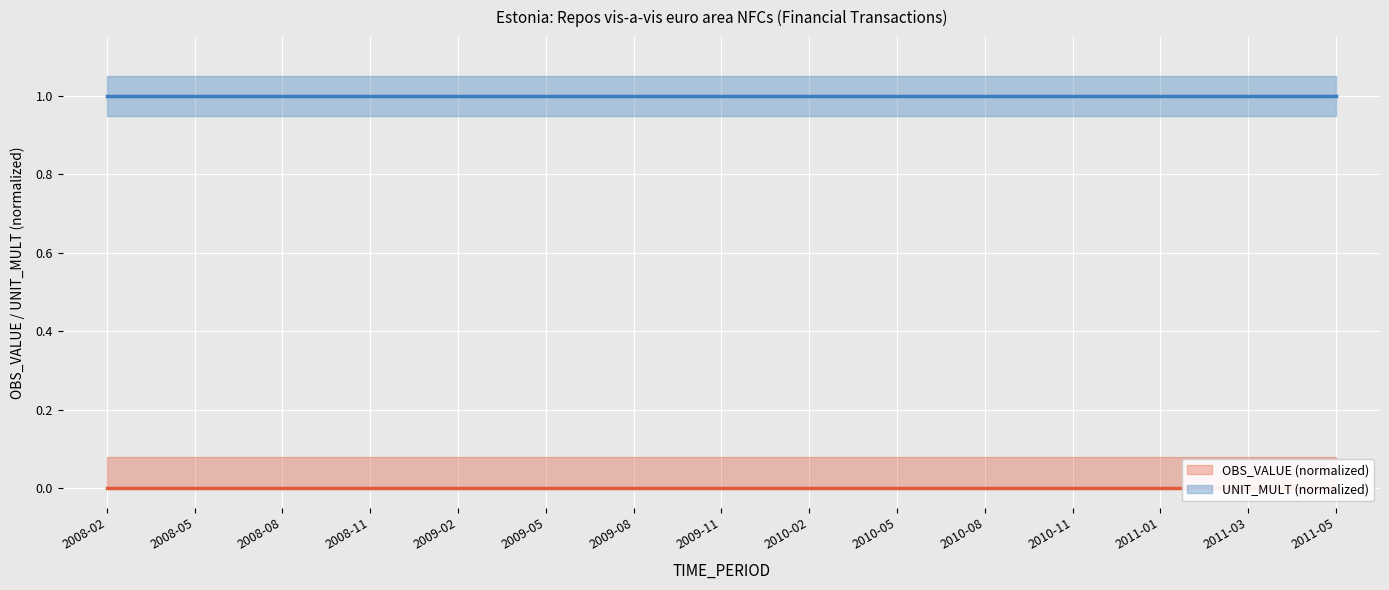

At which category is the sum across all series the highest?

2008-02